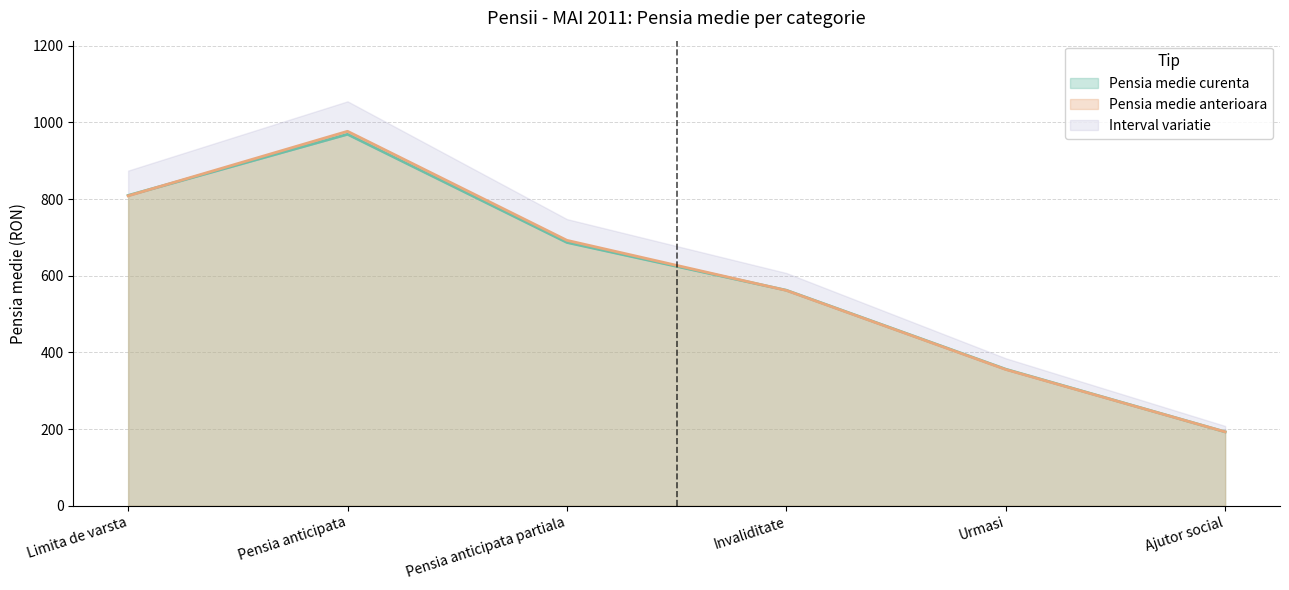

Which series ends up on top after the final intersection of Pensia medie anterioara and Pensia medie curenta?

Pensia medie curenta